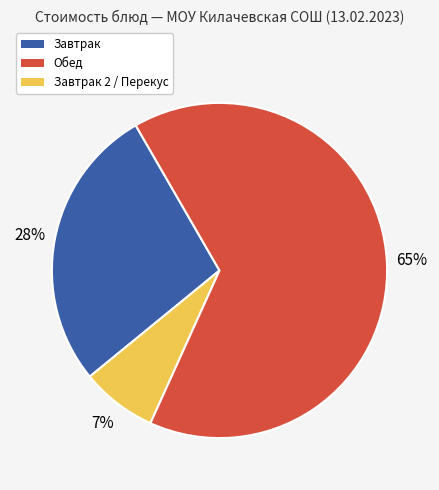

Does any single category account for the majority?

Yes